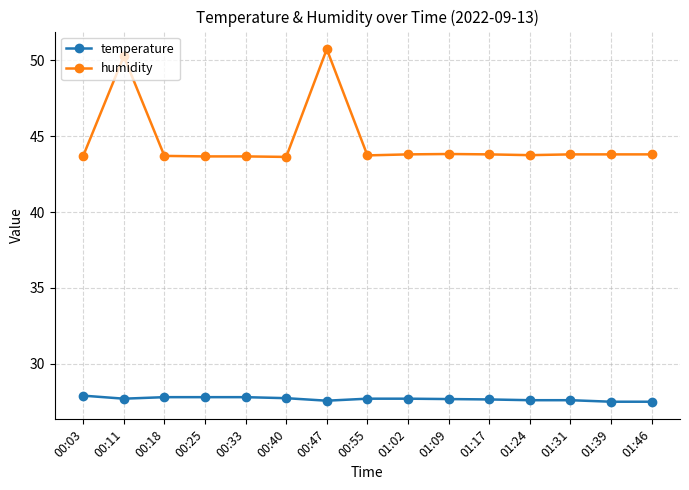

Which category has the highest value across all series?

00:47